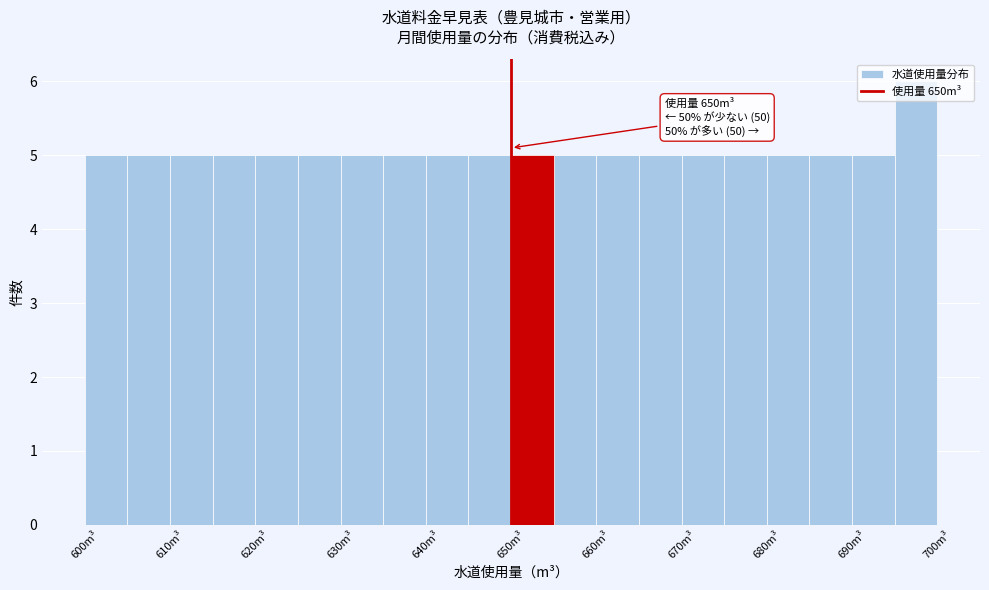

Over which range of the x-axis is the bar tallest?

695 to 700